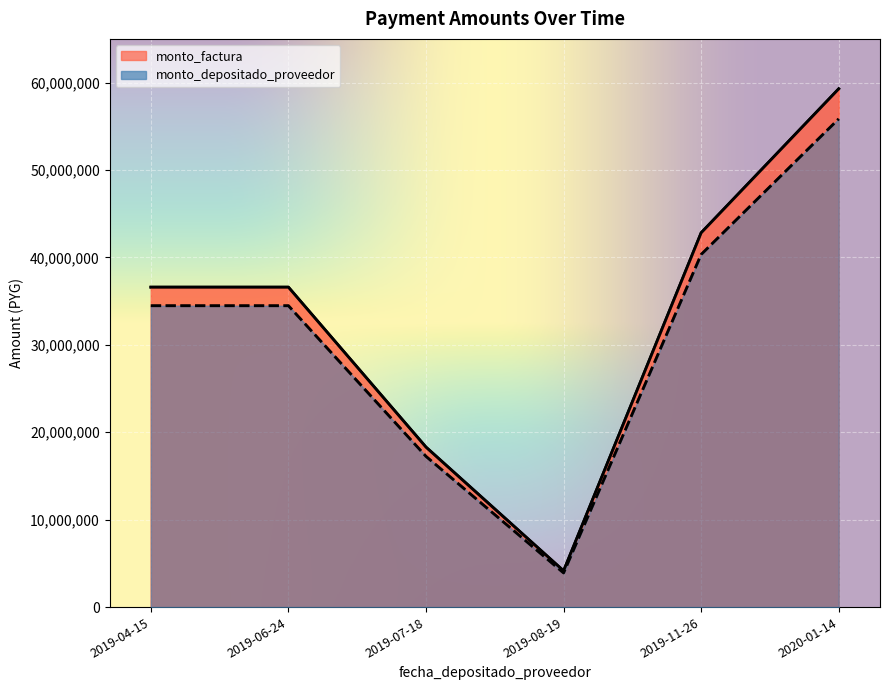

The monto_depositado_proveedor series shows 93419212 at 2020-01-14. True or false?

False